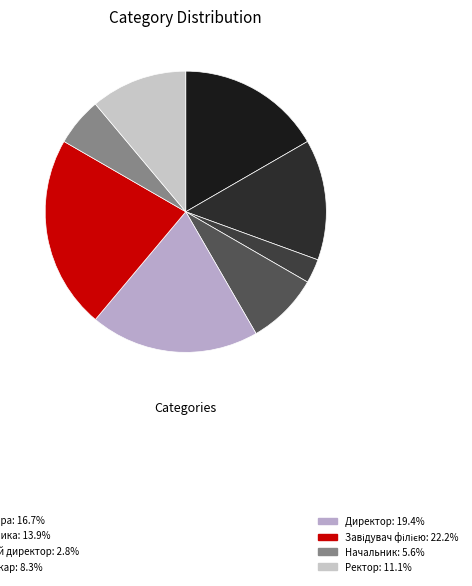

To the nearest percent, what is the difference between the largest and smallest slice percentages?

19%